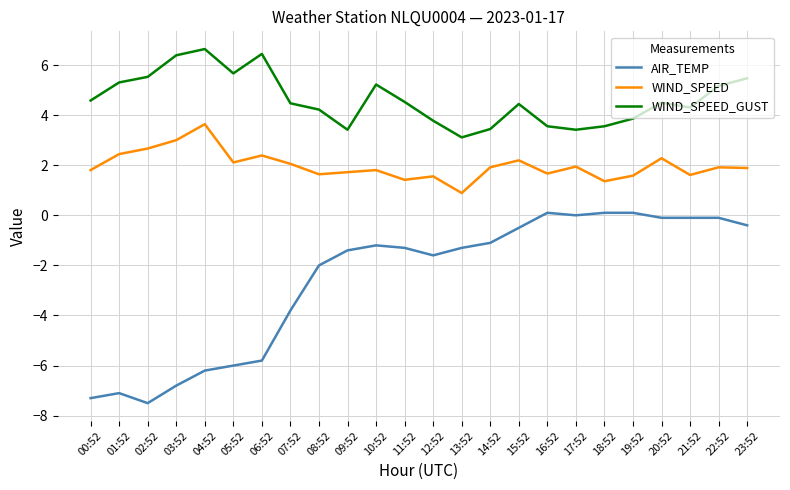

What is the minimum value shown in the chart?

-7.5